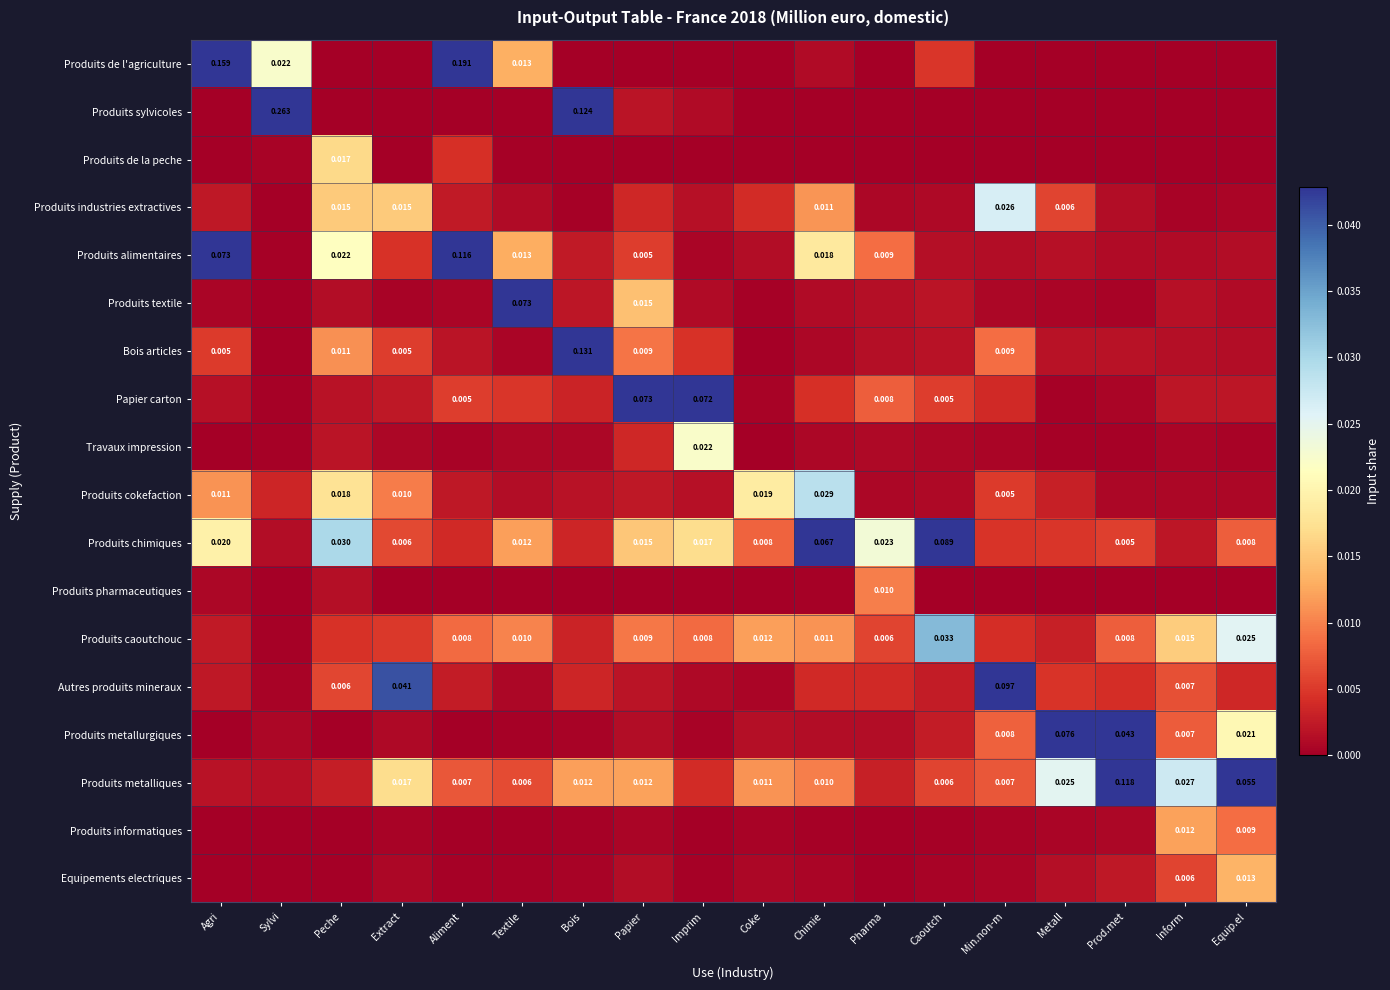

At which label is Produits alimentaires closest to 0?

Sylvi